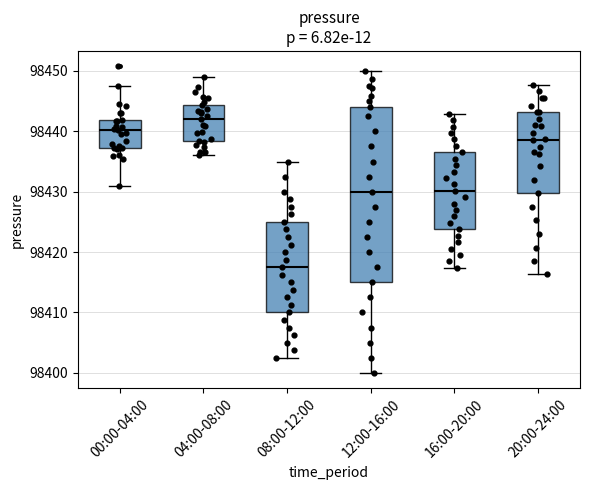

Which box has the highest median line?

04:00-08:00